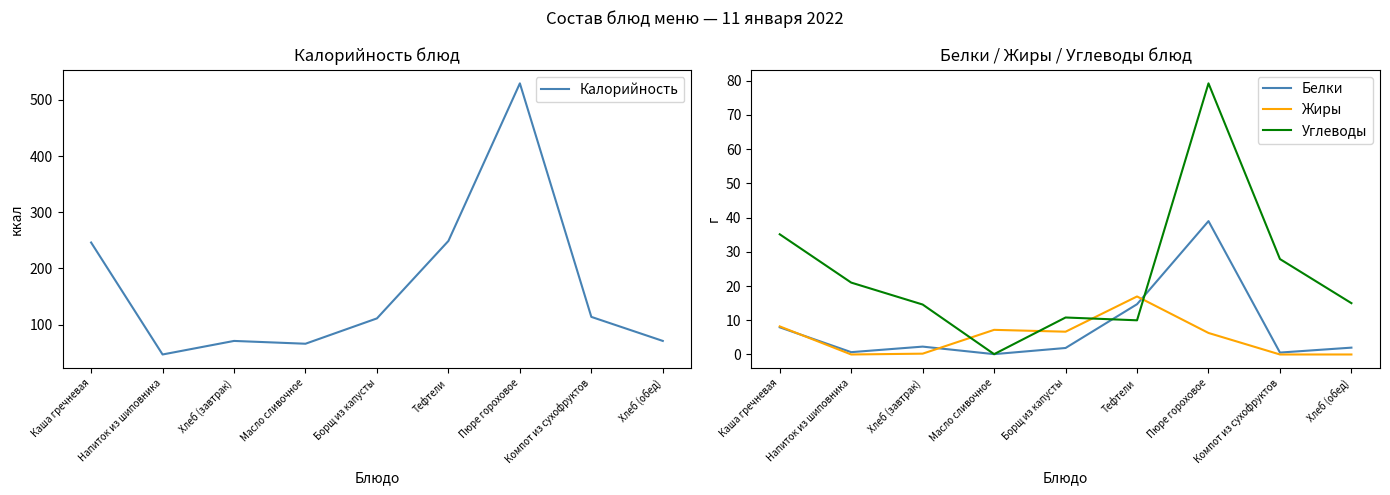

How many interior local peaks does the Углеводы series have?

2